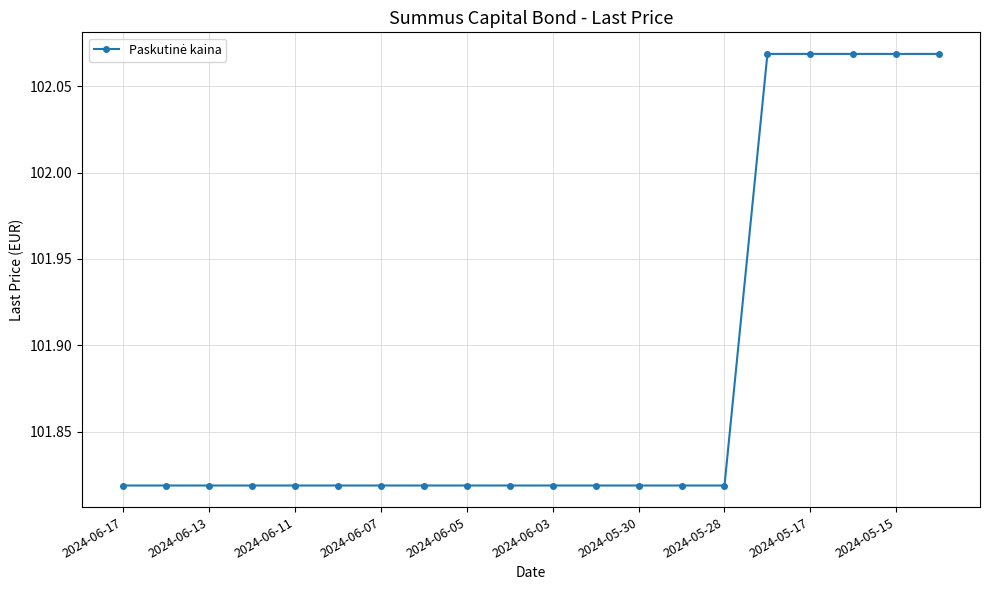

What is the average value?

101.9